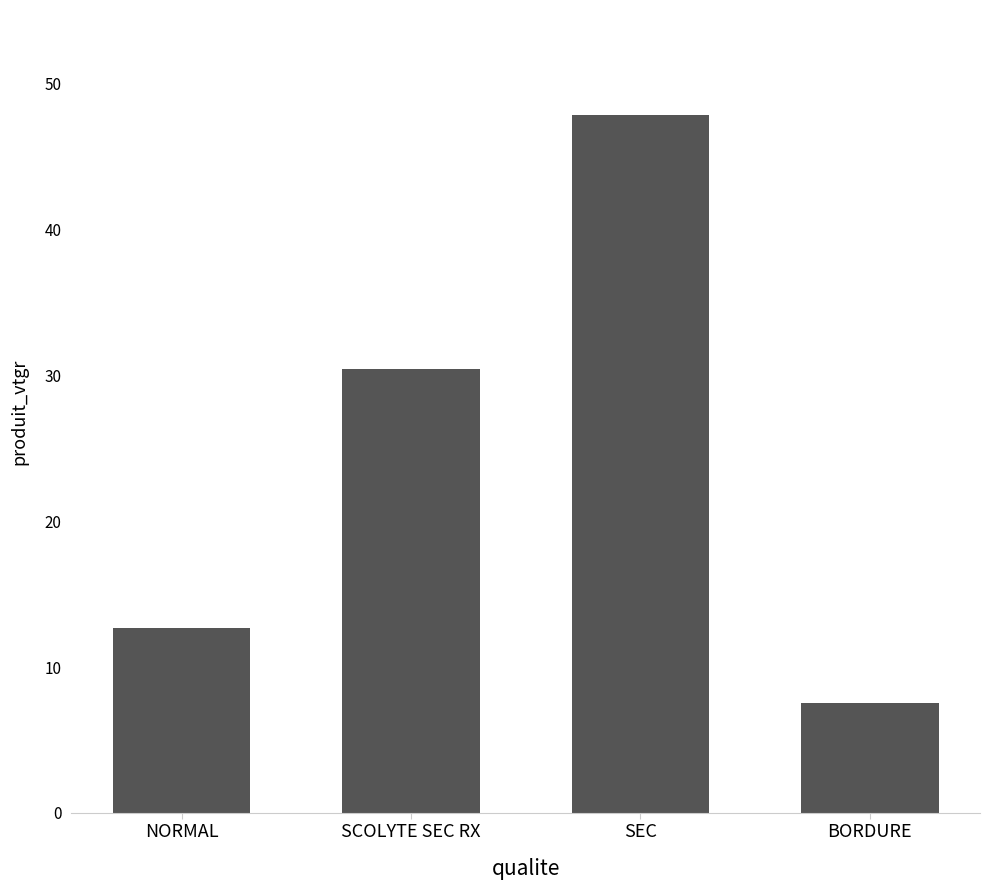

What position from the right is BORDURE?

1